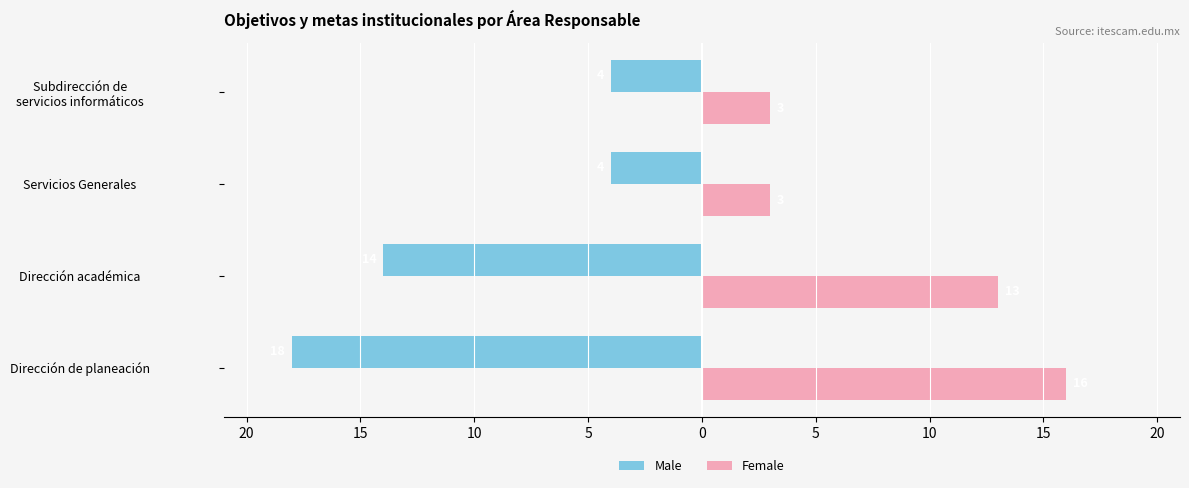

What are all the series names shown in the legend?

Male, Female